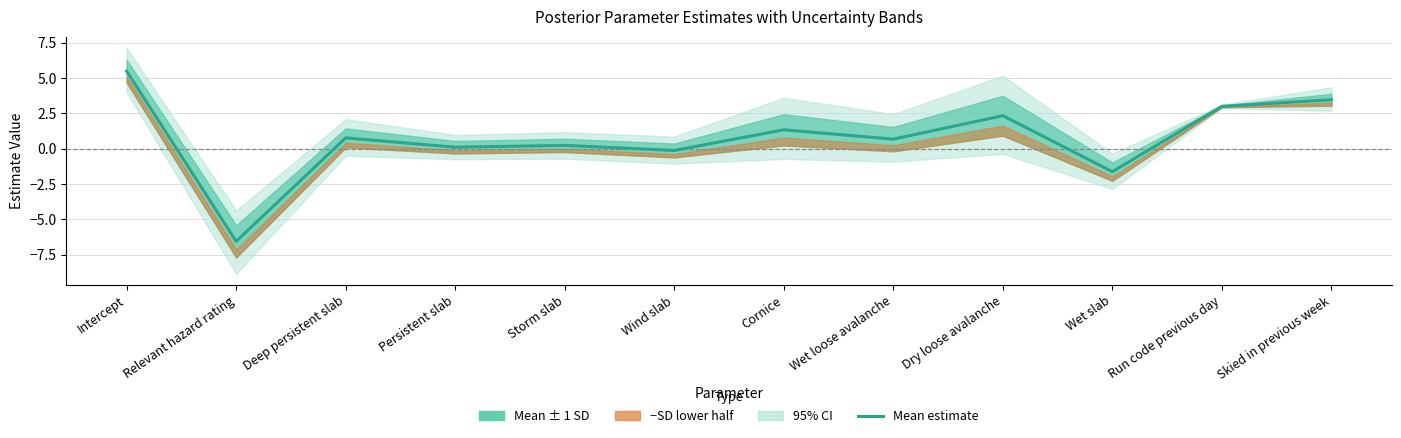

What is the value of the 6th point from the left?

-0.1